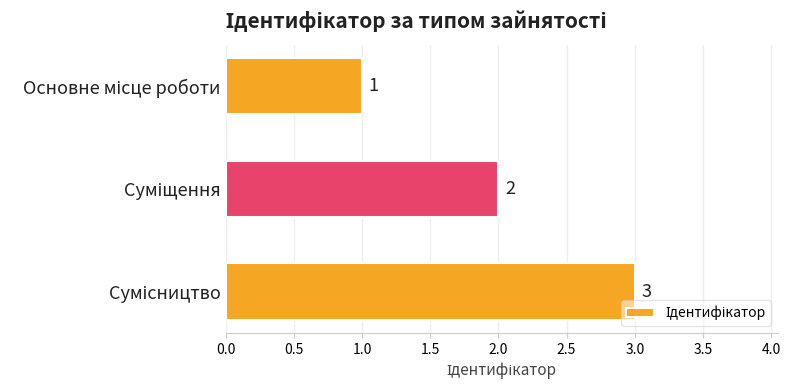

How many values are between 1 and 3?

3